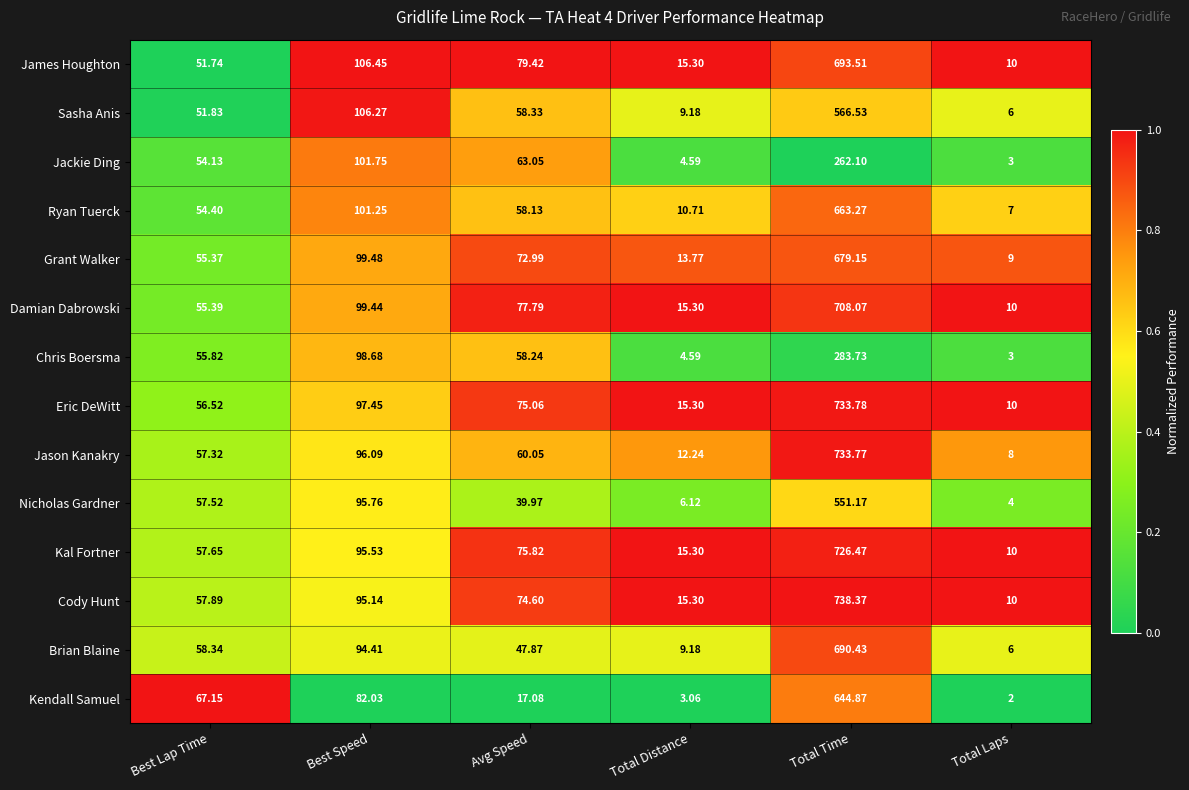

Which category has the lowest value in the Cody Hunt series?

Total Laps